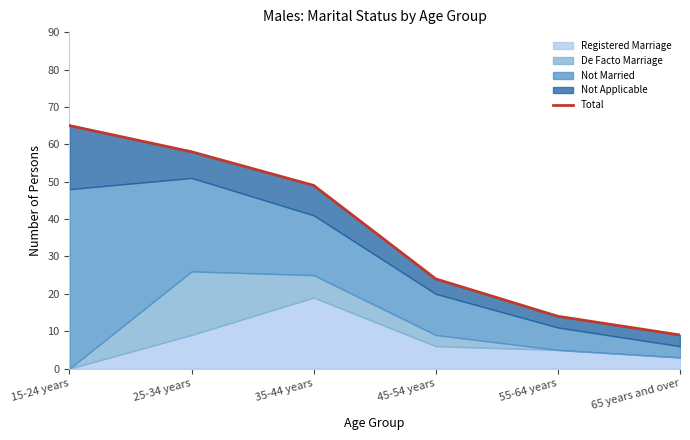

What is the ratio of the value at 15-24 years to the value at 25-34 years?

1.1